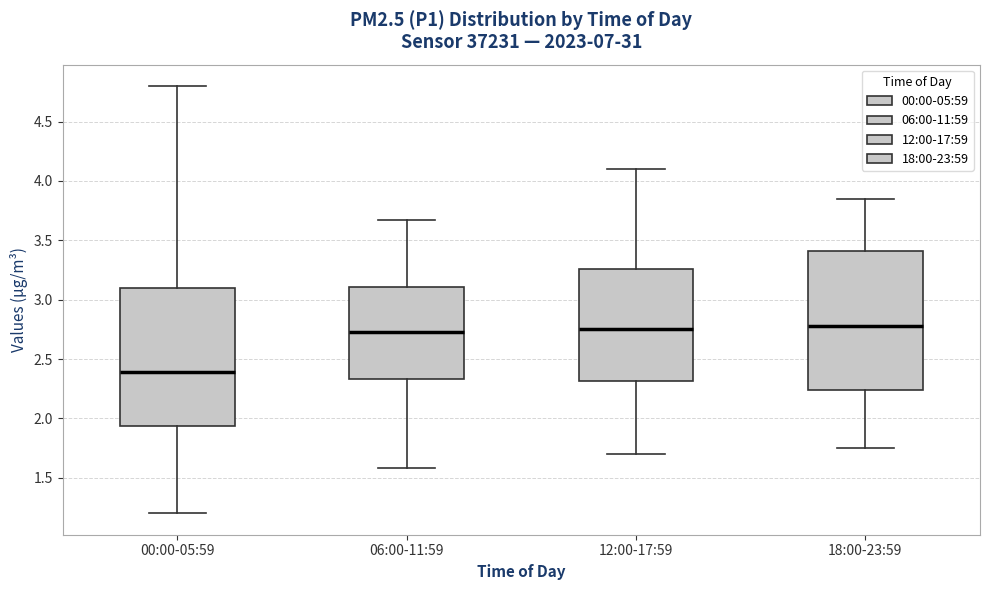

Where is the lower edge of the box for 18:00-23:59 on the y-axis? The values are not printed on the chart, so give them approximately, as read against the axis.

2.25